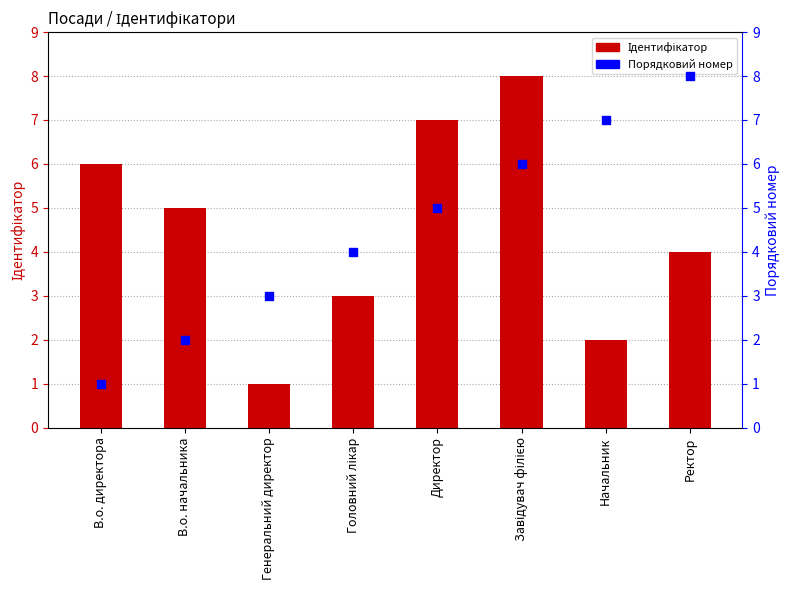

At which category is the sum across all series the highest?

Завідувач філією